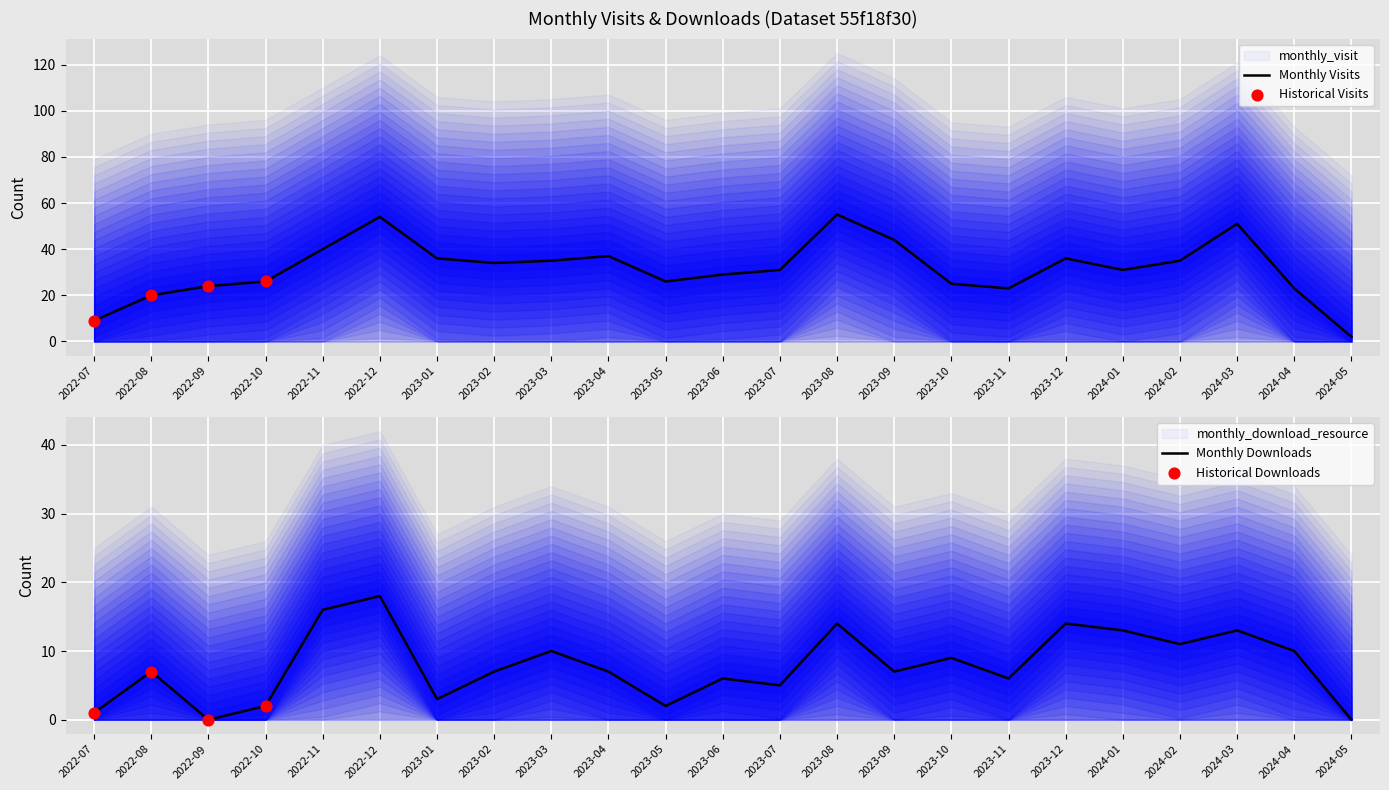

Which series has the largest total across all categories?

monthly_visit